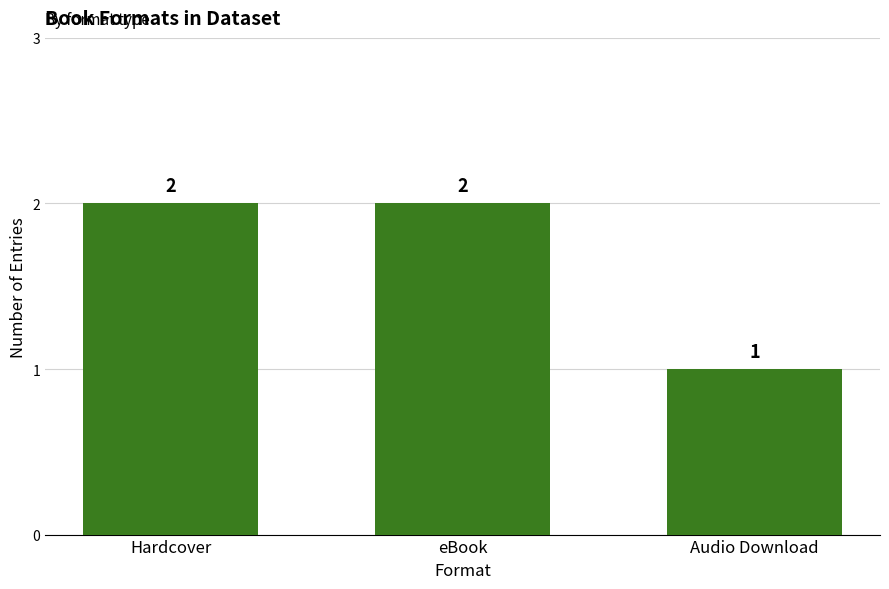

Which has a higher value, Audio Download or eBook?

eBook